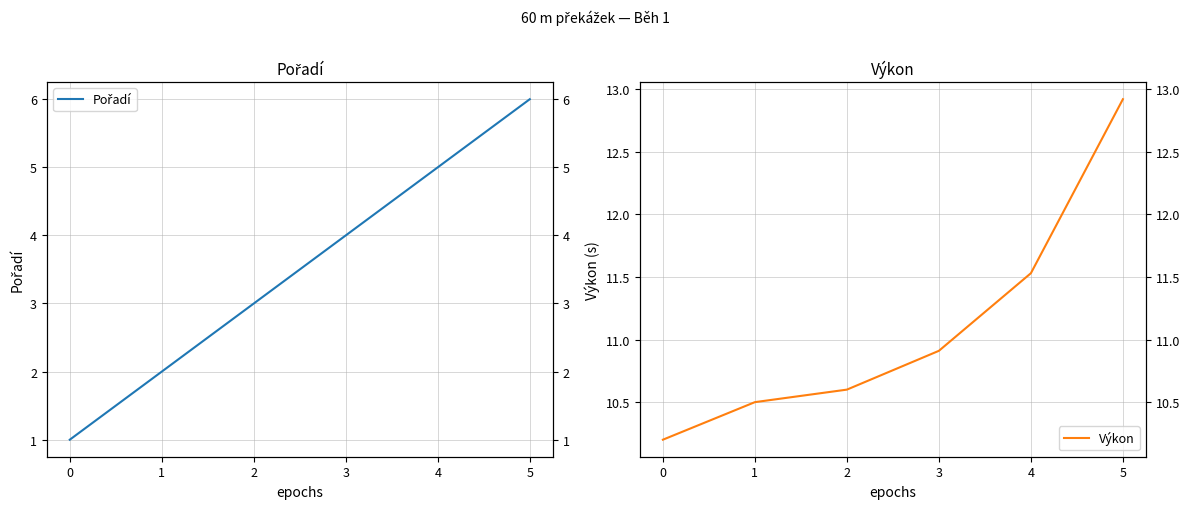

True or false: Výkon and Pořadí intersect in this chart.

False